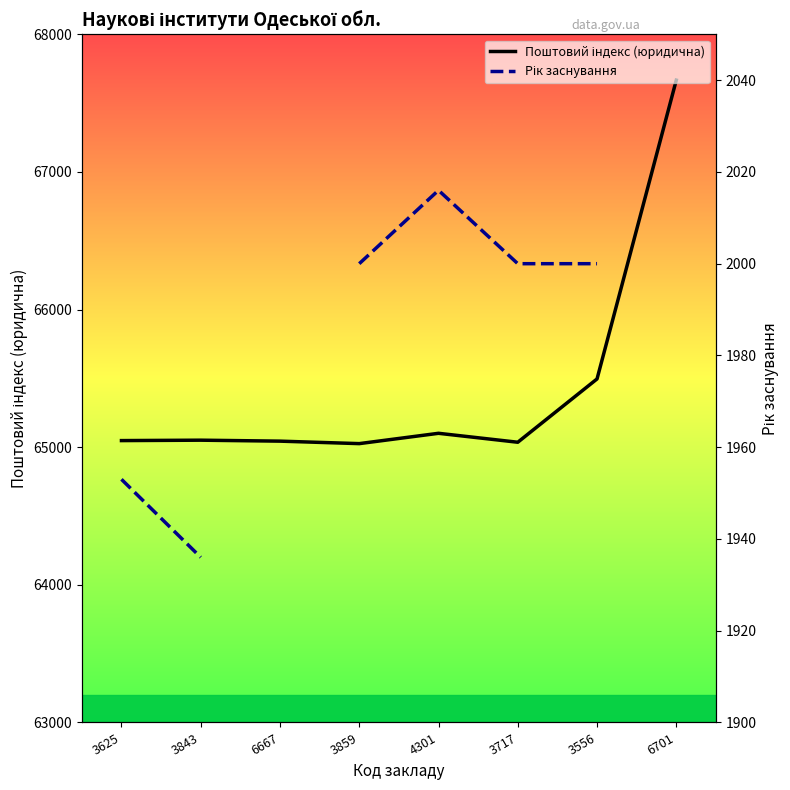

True or false: Рік заснування and Поштовий індекс (юридична) intersect in this chart.

False